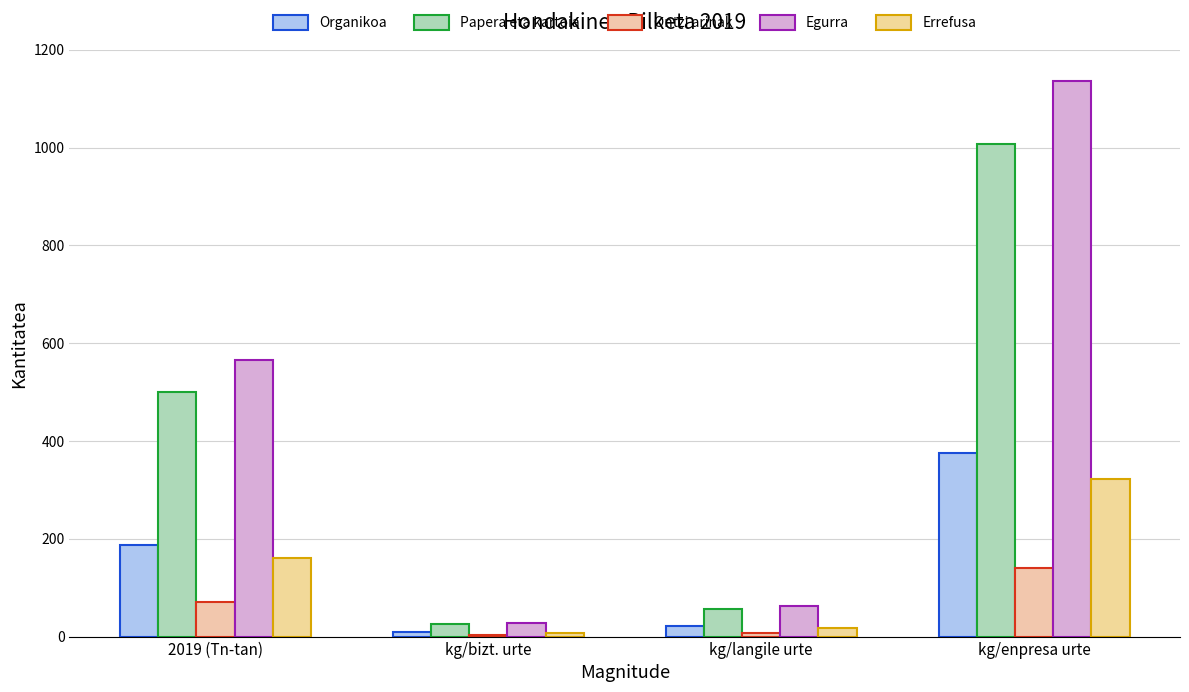

List the series in order of their peak value, highest first.

Egurra, Papera eta kartoia, Organikoa, Errefusa, Ontzi arinak